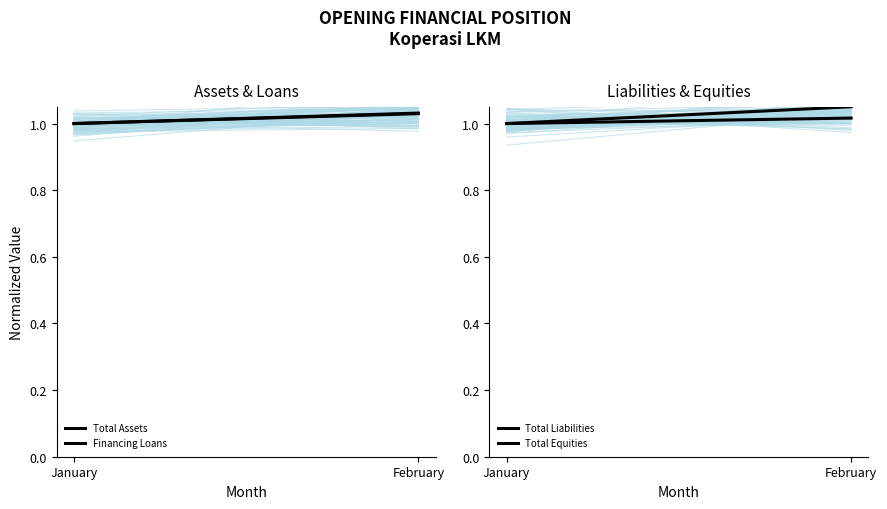

True or false: Total Equities has a value of 0.5 at January.

False